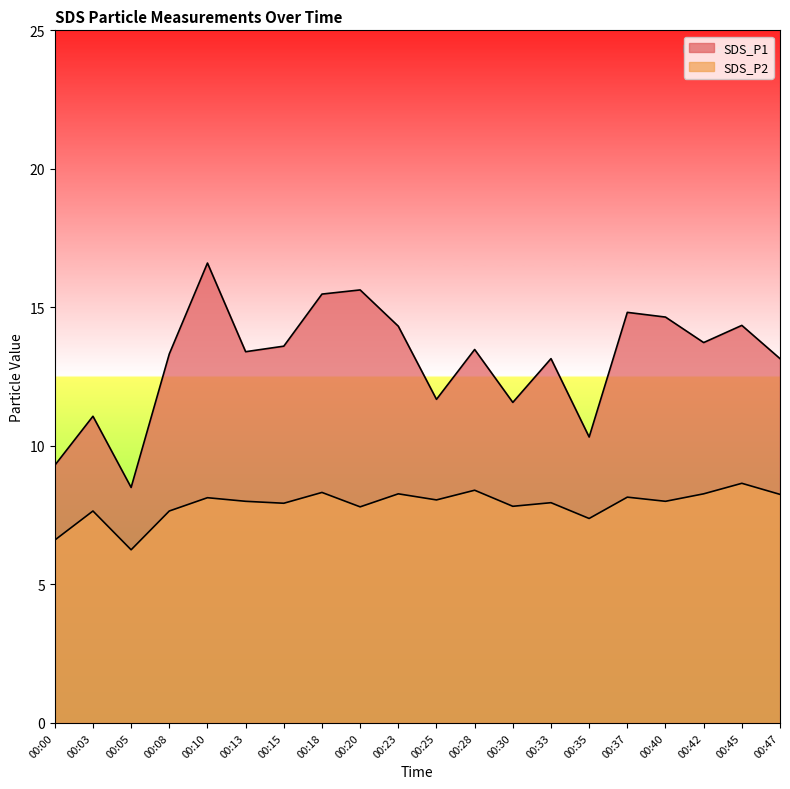

What is the difference between the maximum and minimum values in the SDS_P2 series?

2.4